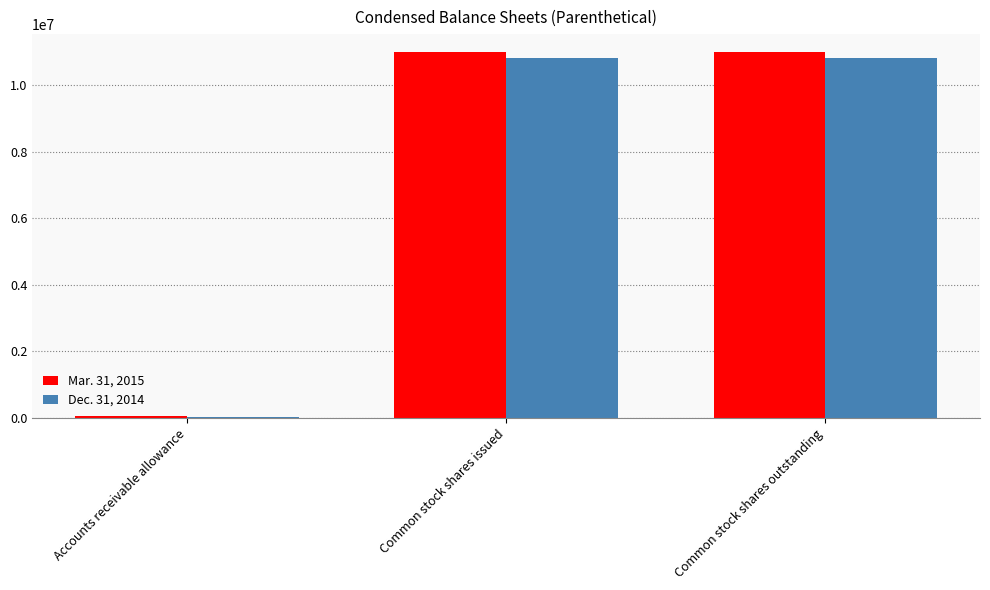

Reading left to right, extract all data points from this chart.

Mar. 31, 2015: Accounts receivable allowance=71921	Common stock shares issued=10973463	Common stock shares outstanding=10973463
Dec. 31, 2014: Accounts receivable allowance=28119	Common stock shares issued=10814650	Common stock shares outstanding=10814650